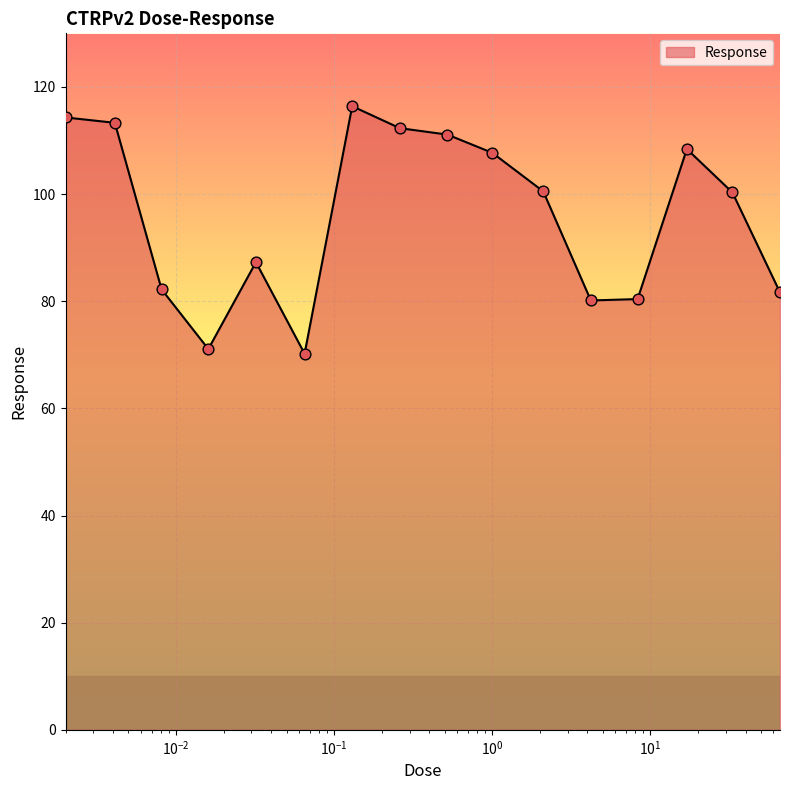

What is the difference between the maximum and minimum values?

46.2